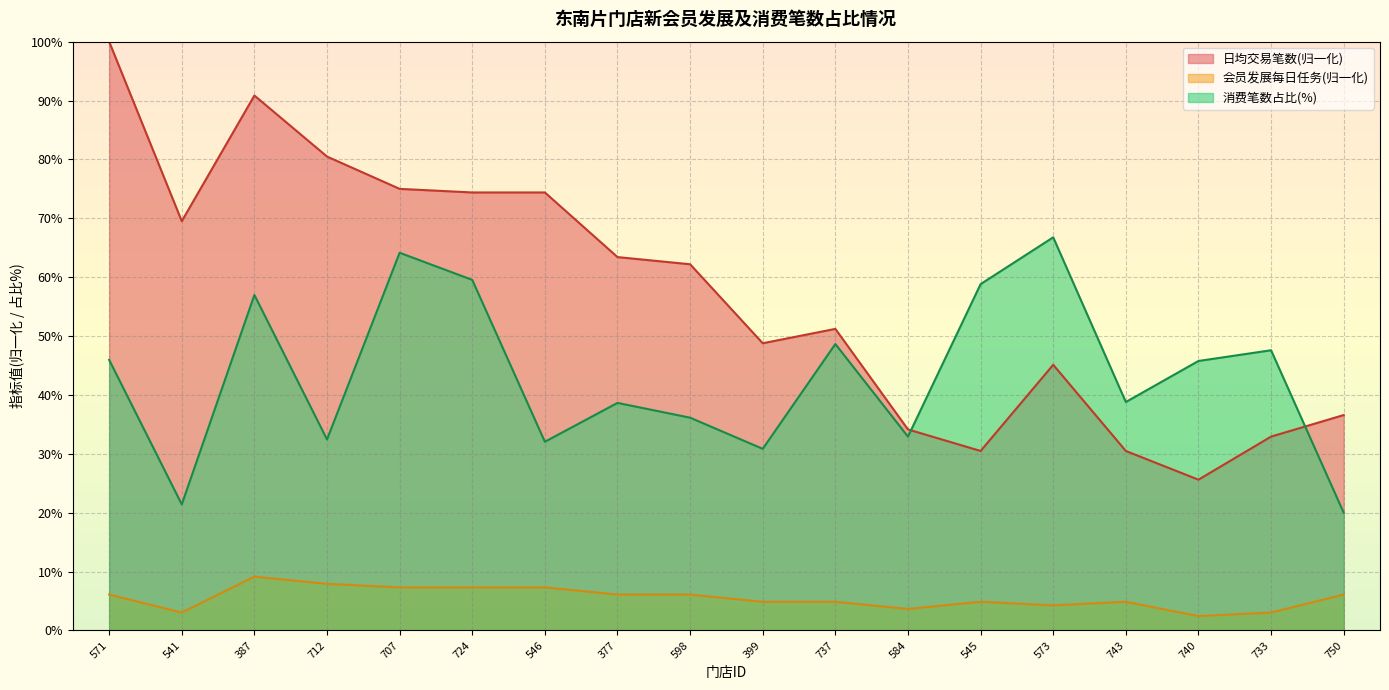

What is the average value of the 会员发展每日任务 series?

5.5